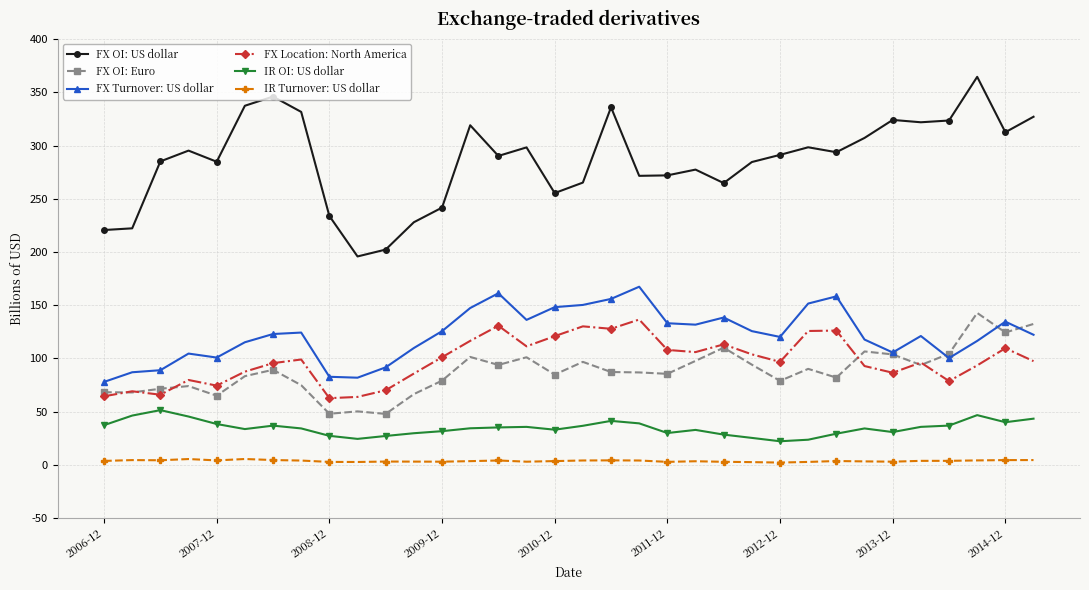

What is the greatest value displayed?

364.6